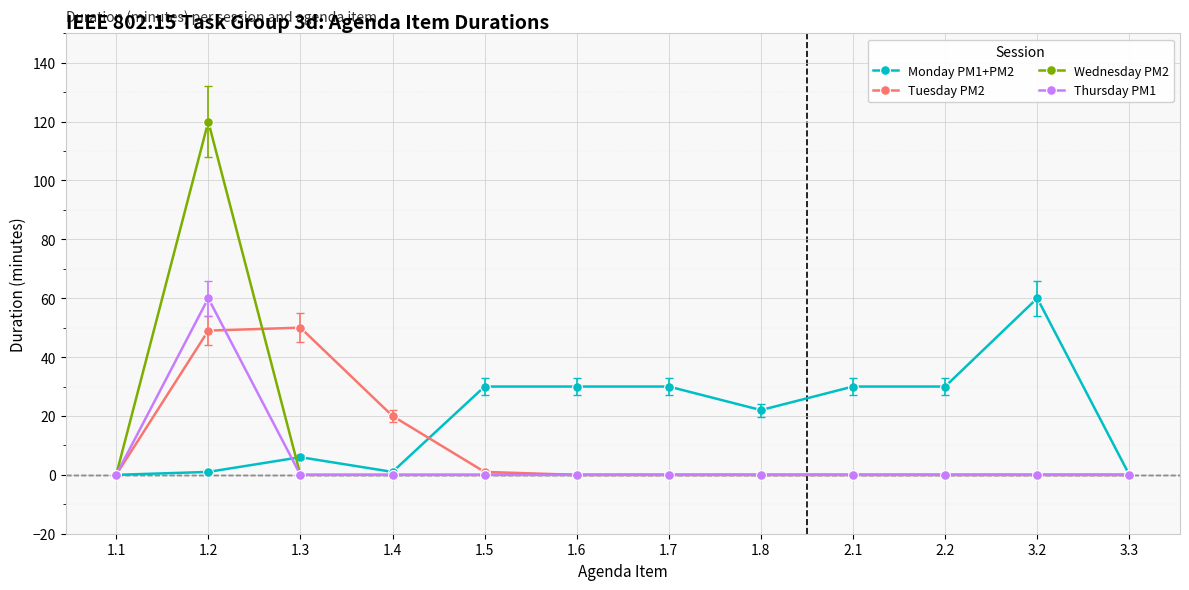

Which series has the widest spread of values?

Wednesday PM2